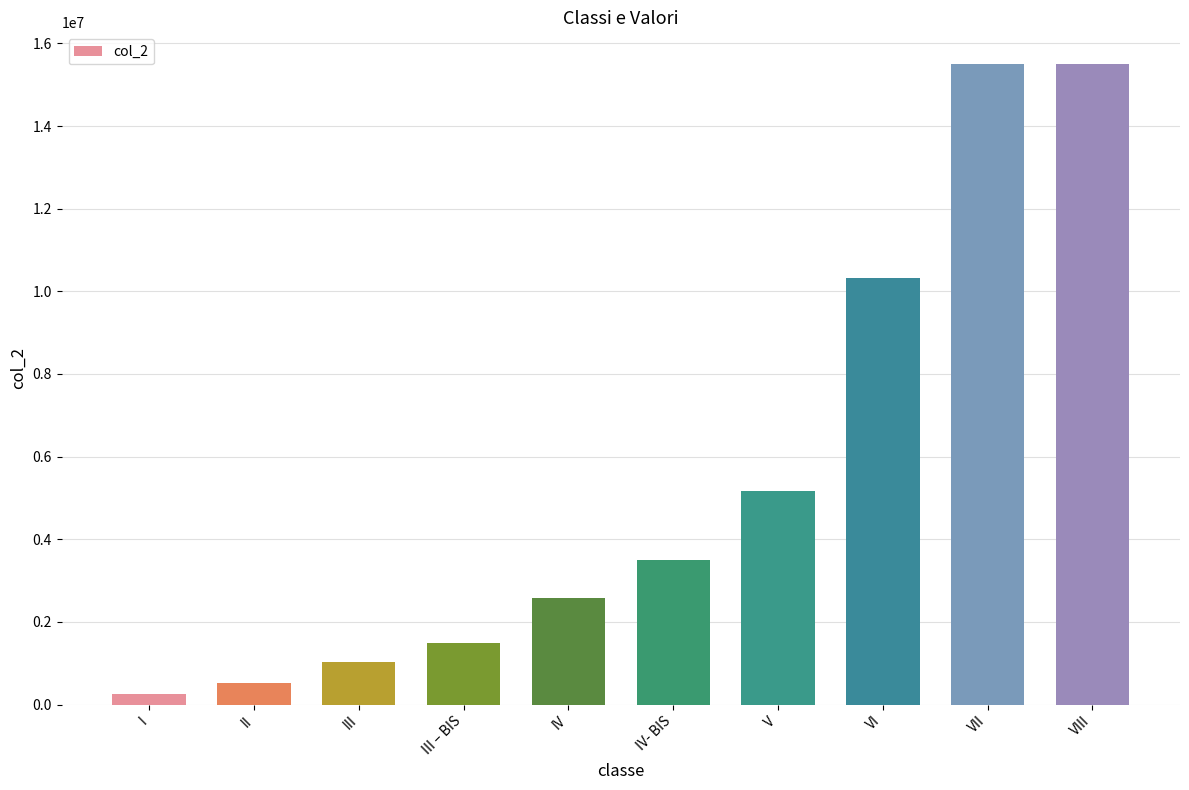

What is the ratio of the value at VI to the value at II?

20.0